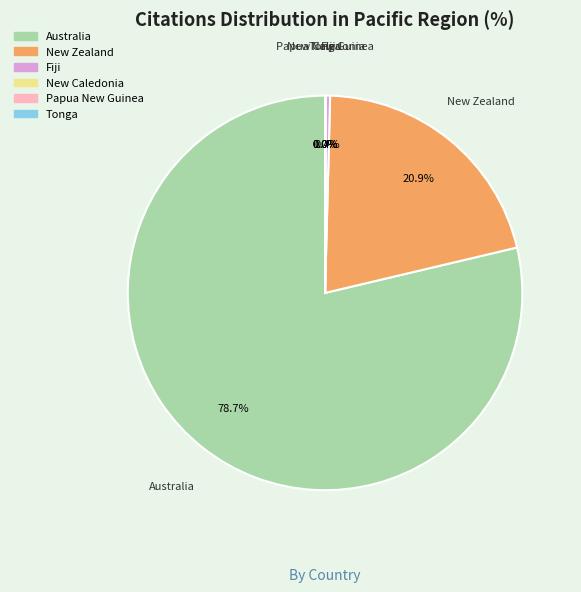

Which category accounts for the majority?

Australia